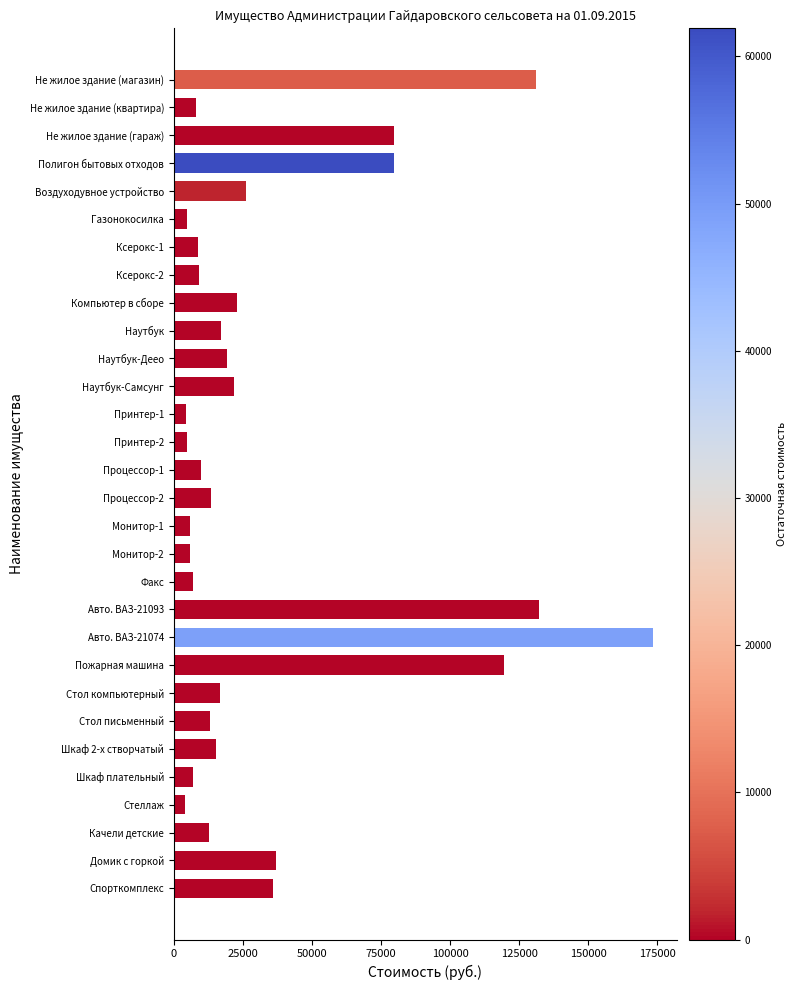

What is the maximum value shown in the chart?

173500.0